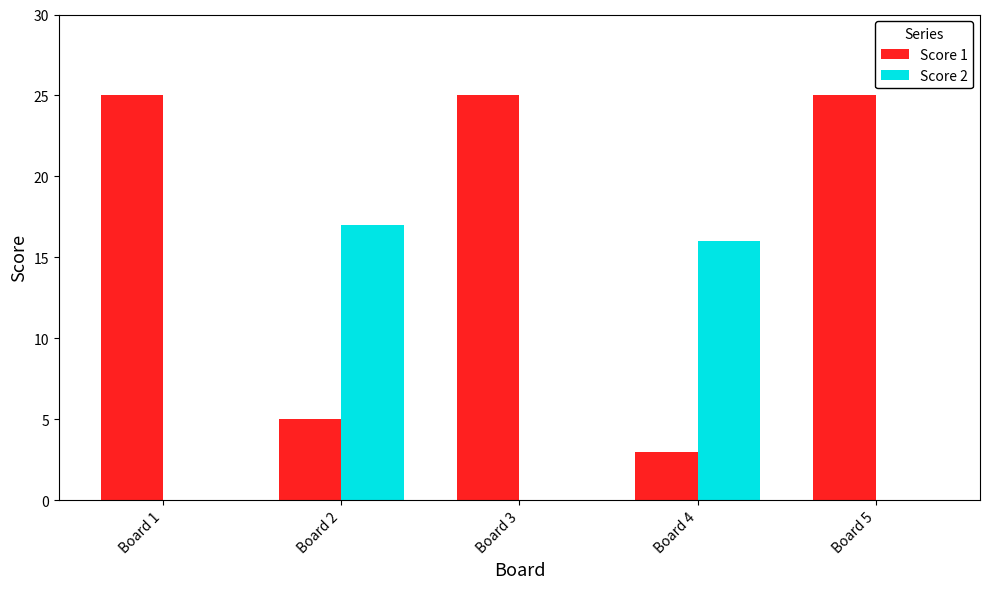

What is the highest value of the Score 1 series?

25